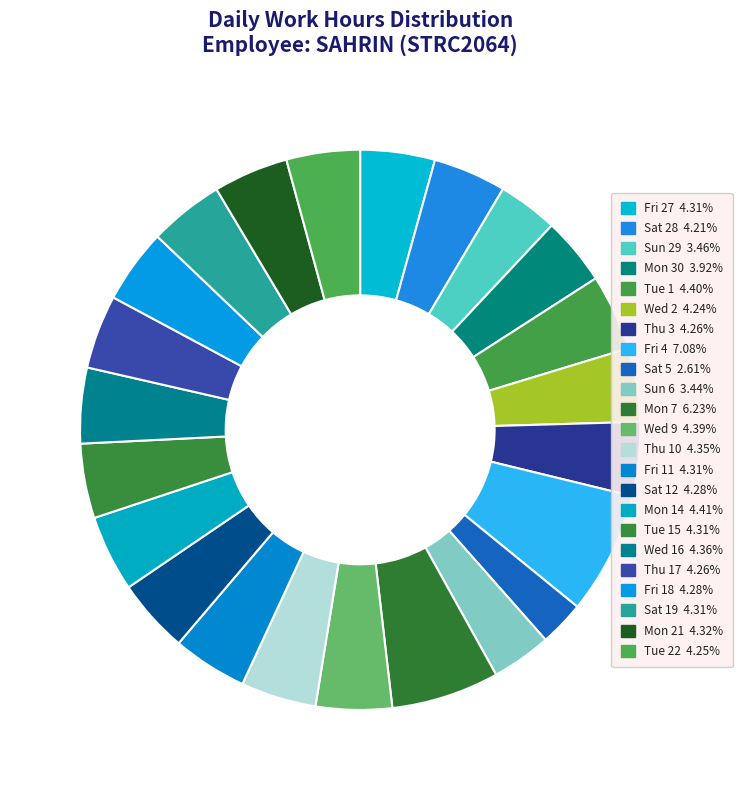

How many slices are in this pie chart?

23